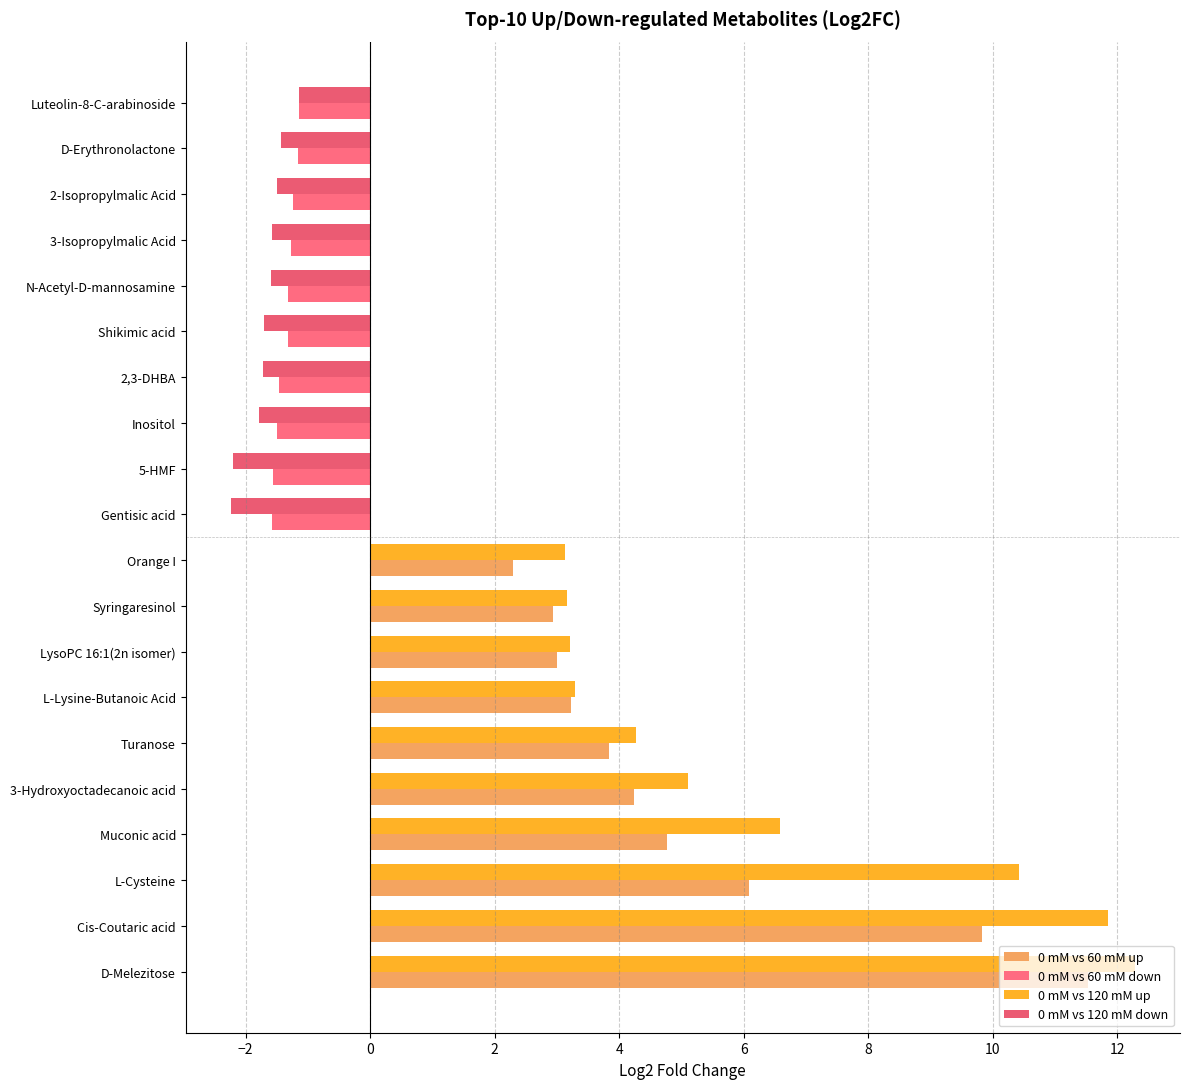

Which series changed the most between LysoPC 16:1(2n isomer) and Shikimic acid?

0 mM vs 120 mM up